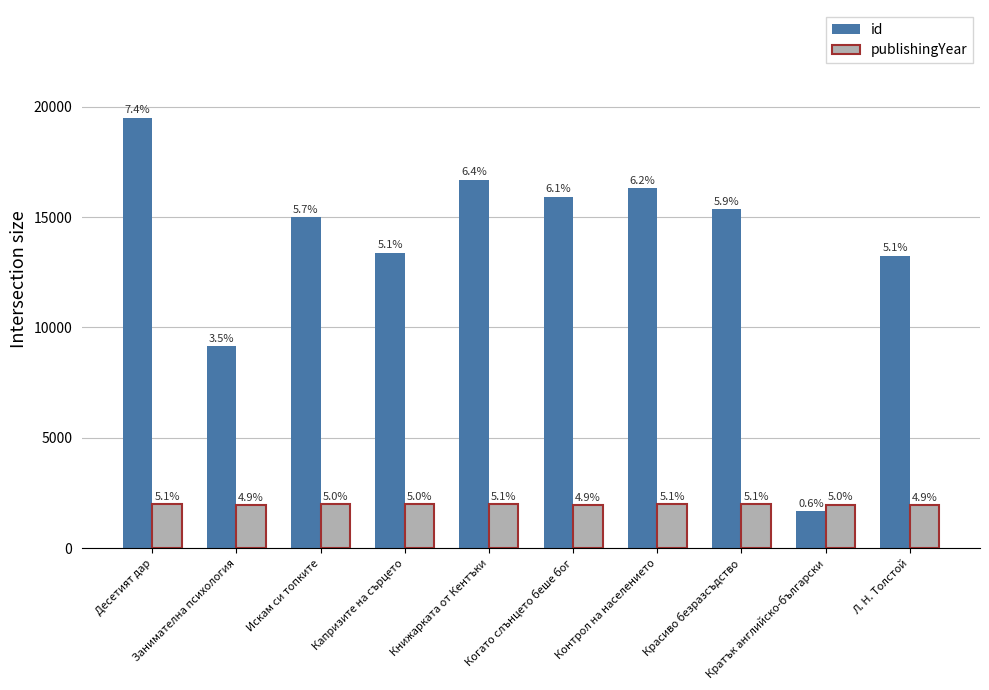

How many bars are there in each group?

2